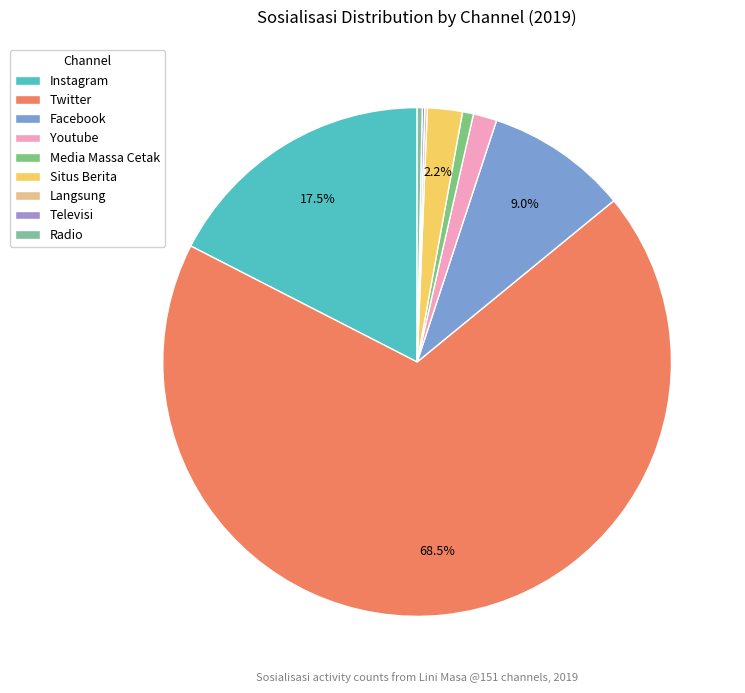

How many segments does this pie chart have?

9